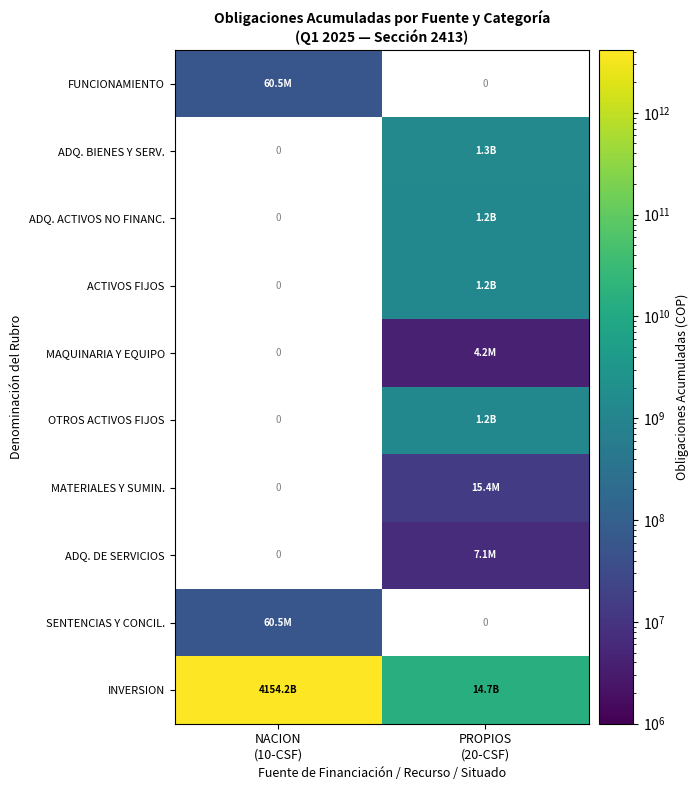

Rank the categories by ADQ. DE SERVICIOS value from lowest to highest.

NACION (10-CSF), PROPIOS (20-CSF)